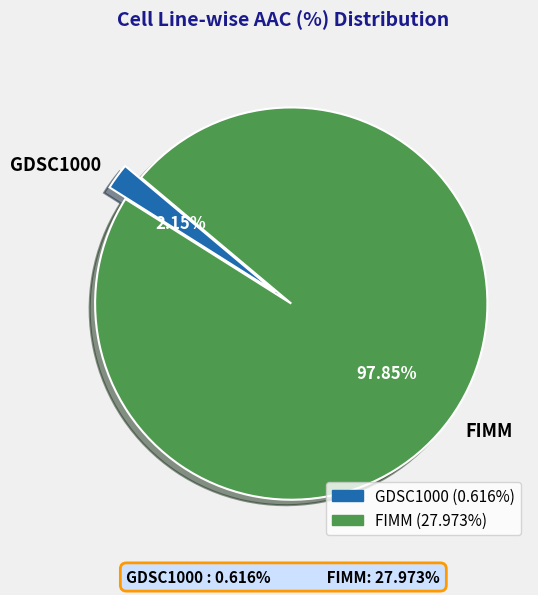

To the nearest percent, what portion does FIMM represent?

98%